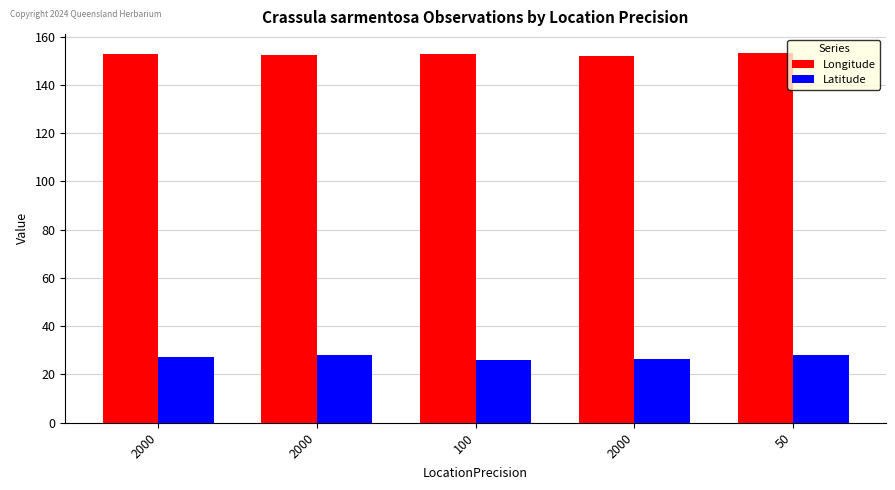

What are all the series names shown in the legend?

Longitude, Latitude